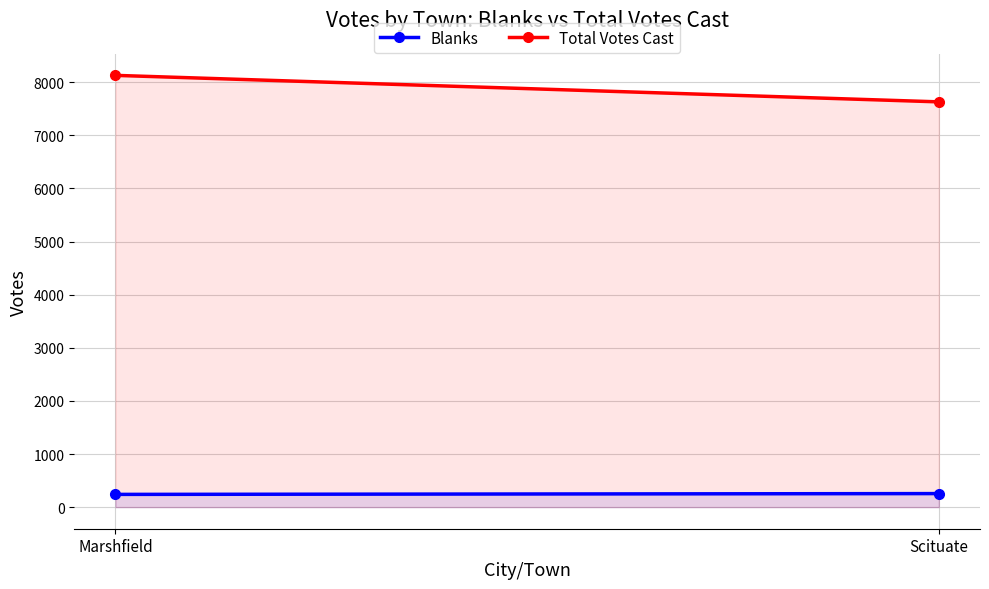

The value of Blanks at Scituate is 255. True or false?

True